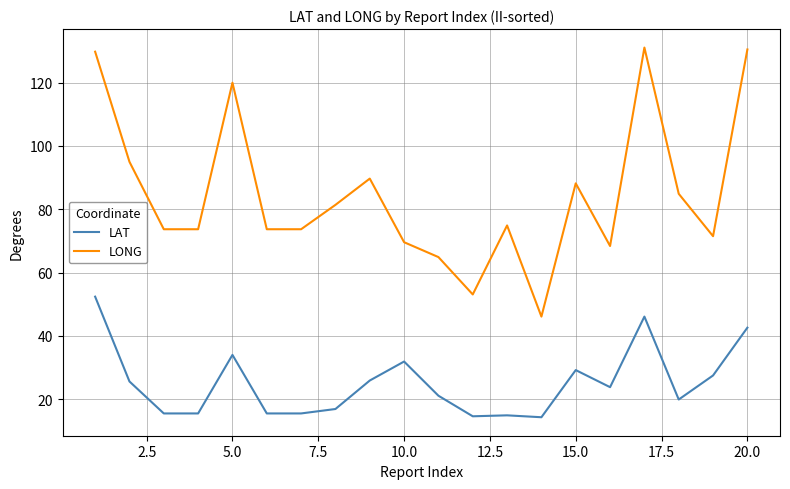

True or false: LONG and LAT cross at least once.

False